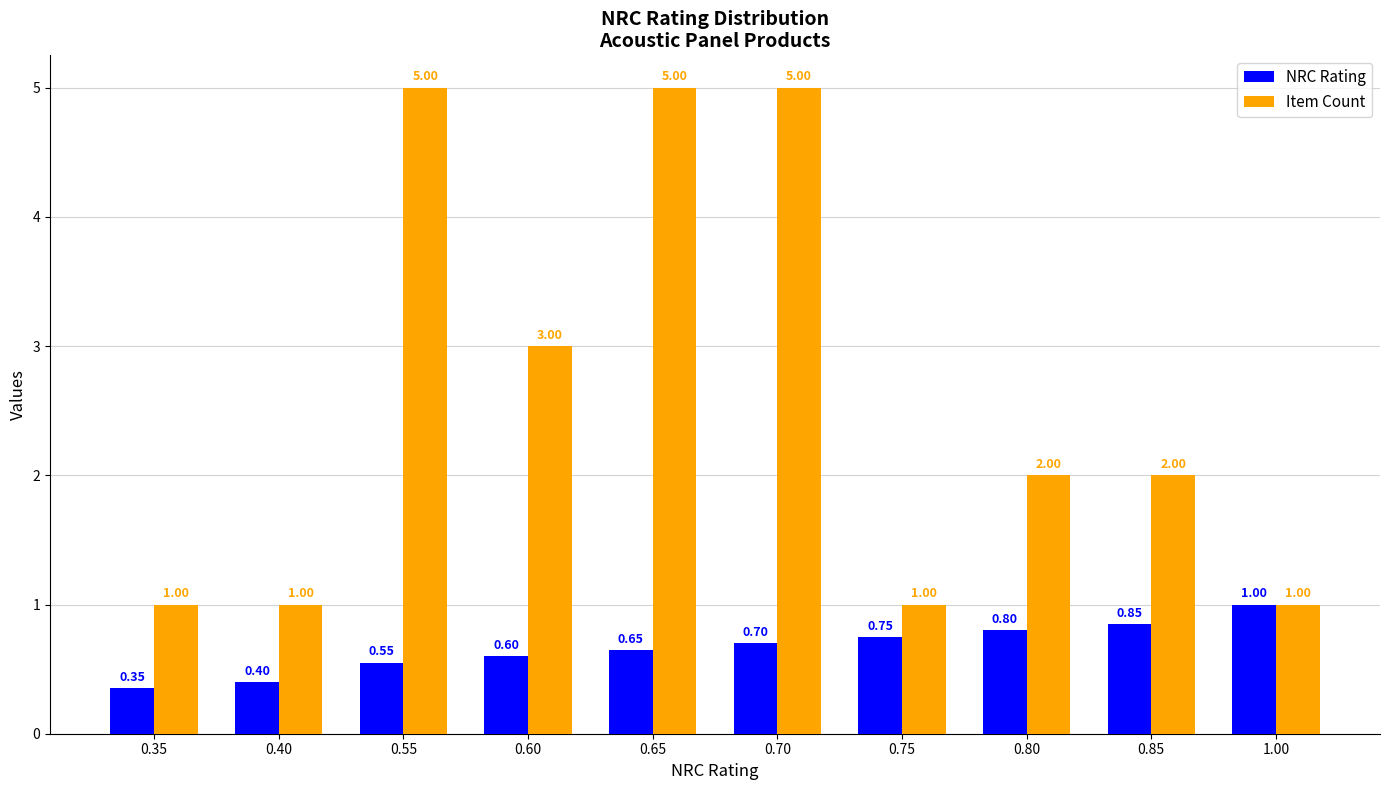

How many series are shown in this chart?

2